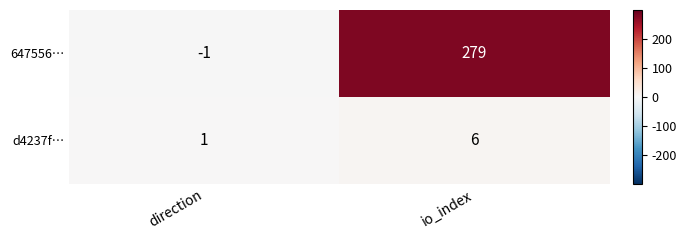

The value of 647556… at io_index is 279. True or false?

True